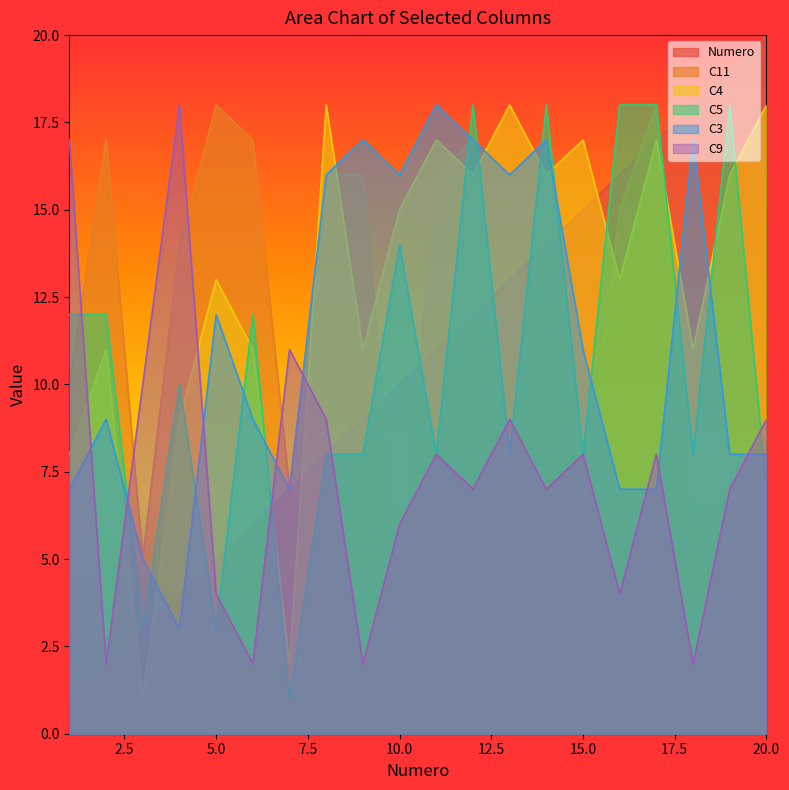

Reading left to right, list all the values displayed in this chart.

Numero: 1=1	2=2	3=3	4=4	5=5	6=6	7=7	8=8	9=9	10=10	11=11	12=12	13=13	14=14	15=15	16=16	17=17	18=18	19=19	20=20
C11: 1=10	2=17	3=5	4=14	5=18	6=17	7=7	8=16	9=16	10=4	11=16	12=17	13=6	14=17	15=6	16=15	17=18	18=6	19=5	20=5
C4: 1=8	2=11	3=1	4=9	5=13	6=11	7=2	8=18	9=11	10=15	11=17	12=16	13=18	14=16	15=17	16=13	17=17	18=11	19=16	20=18
C5: 1=12	2=12	3=3	4=10	5=3	6=12	7=1	8=8	9=8	10=14	11=8	12=18	13=8	14=18	15=8	16=18	17=18	18=8	19=18	20=7
C3: 1=7	2=9	3=5	4=3	5=12	6=9	7=7	8=16	9=17	10=16	11=18	12=17	13=16	14=17	15=11	16=7	17=7	18=17	19=8	20=8
C9: 1=17	2=2	3=10	4=18	5=4	6=2	7=11	8=9	9=2	10=6	11=8	12=7	13=9	14=7	15=8	16=4	17=8	18=2	19=7	20=9